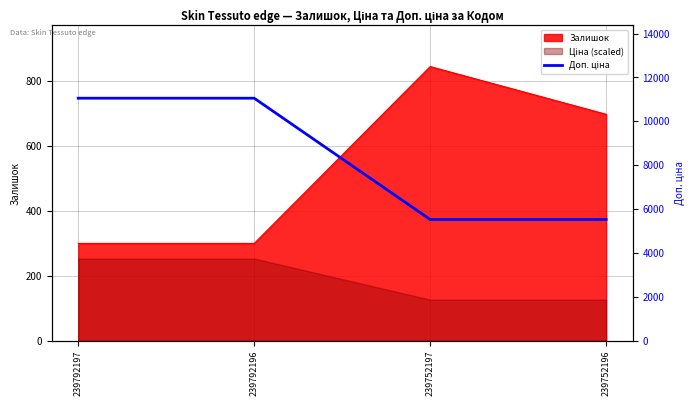

What is the maximum value shown in the chart?

11055